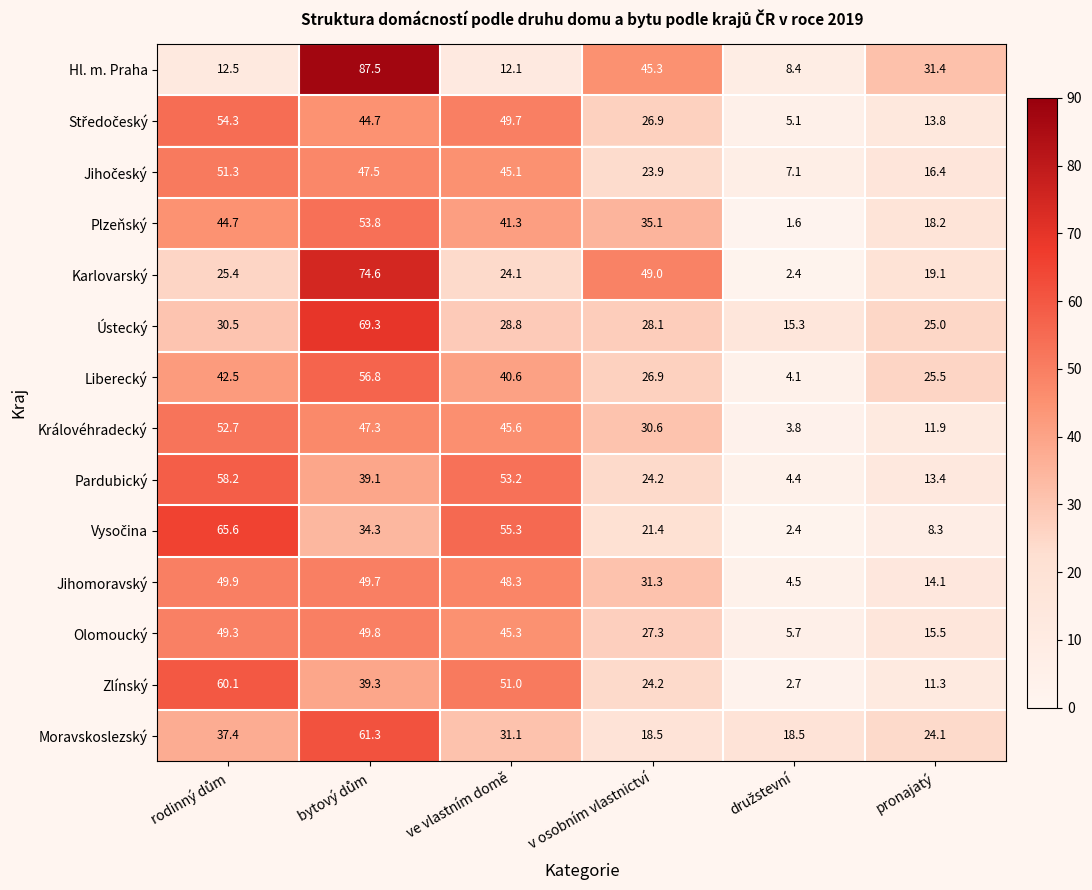

What is the total value across all series at v osobním vlastnictví?

412.7